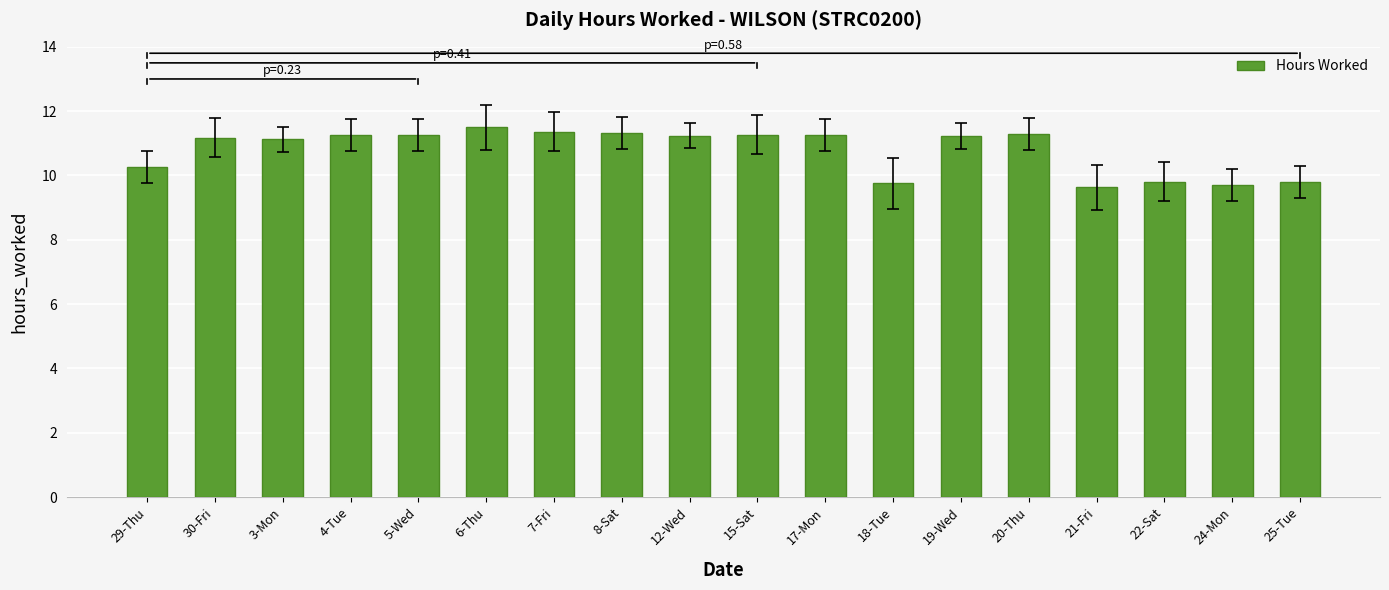

What is the value of the 18th bar from the left?

9.8